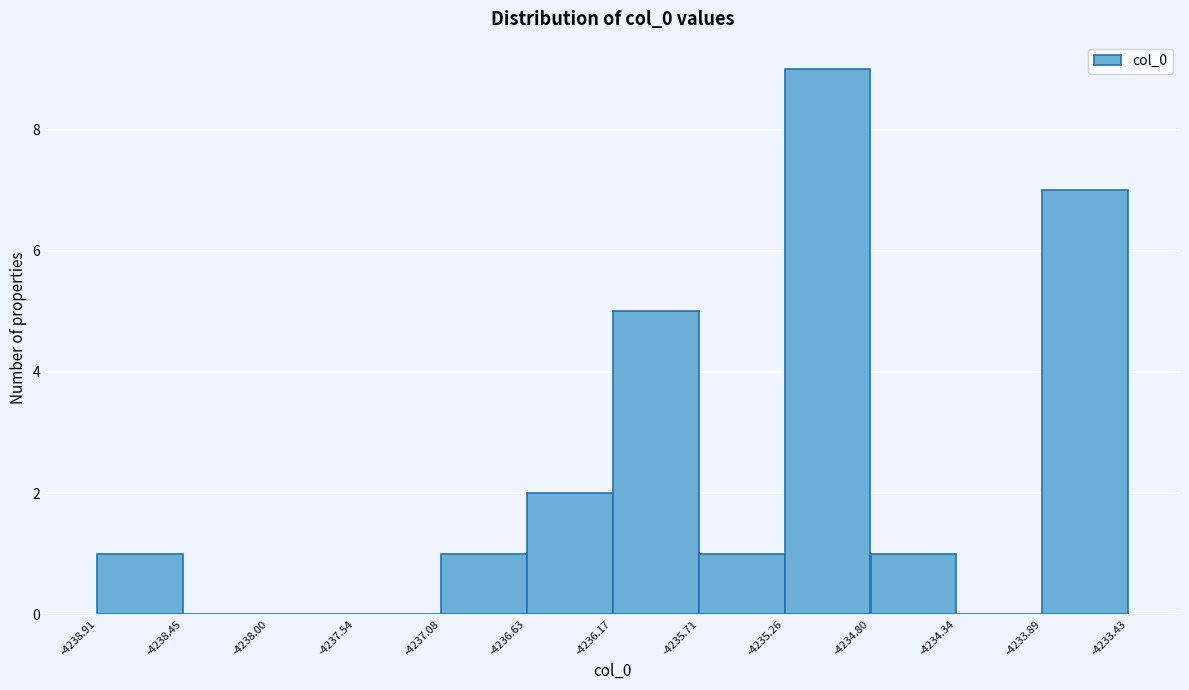

Reading left to right, transcribe this chart: for each bar, give the range it covers on the x-axis and its height. The values are not printed on the chart, so give them approximately, as read against the axis.

-4238.91 to -4238.45: 1
-4238.45 to -4238.00: 0
-4238.00 to -4237.54: 0
-4237.54 to -4237.08: 0
-4237.08 to -4236.63: 1
-4236.63 to -4236.17: 2
-4236.17 to -4235.71: 5
-4235.71 to -4235.26: 1
-4235.26 to -4234.80: 9
-4234.80 to -4234.34: 1
-4234.34 to -4233.89: 0
-4233.89 to -4233.43: 7